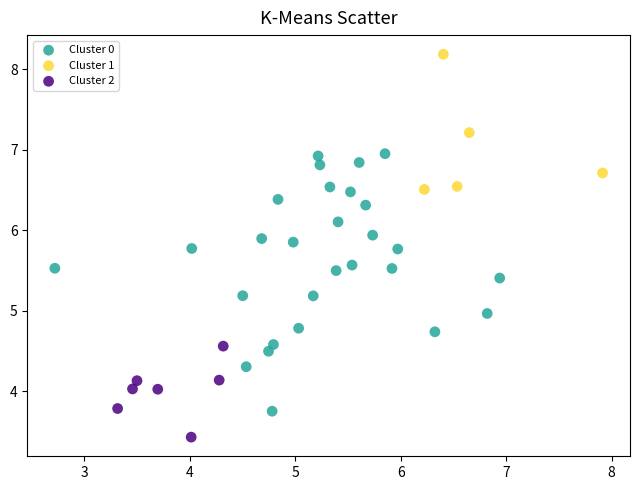

Which series contains the lowest Y value?

Cluster 2